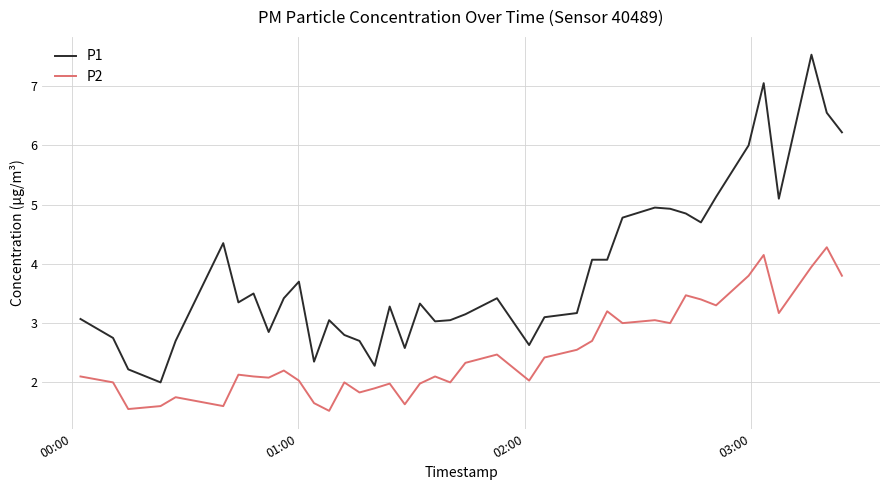

True or false: P1 has more than 2 interior local peaks.

True